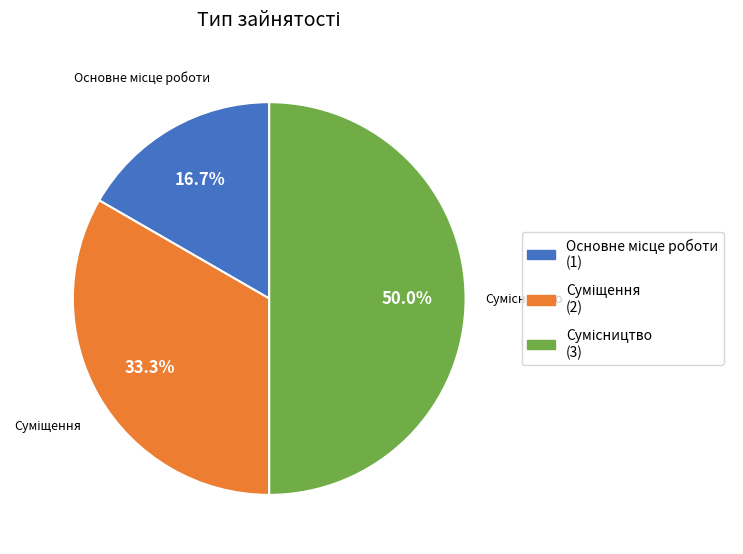

Count the number of slices in the pie.

3